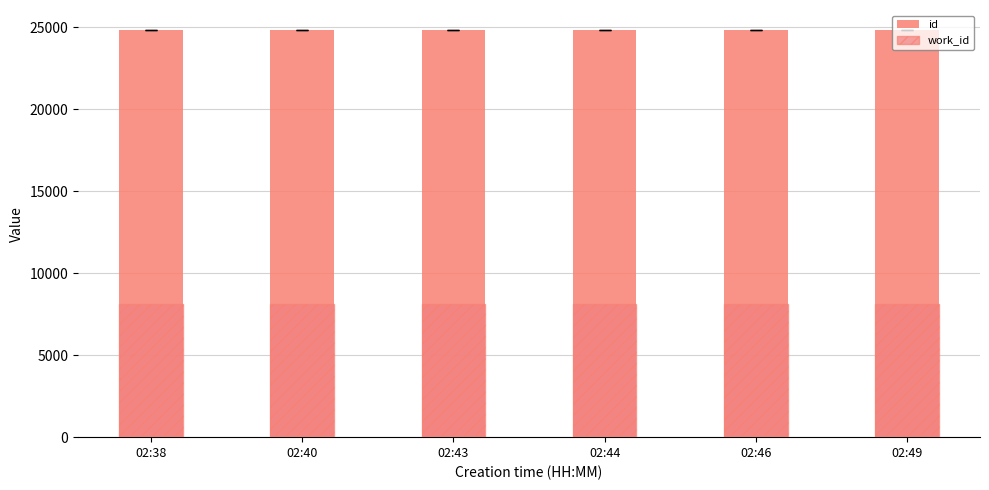

What is the sum of the work_id (hatched) values at 02:44 and 02:38?

16258